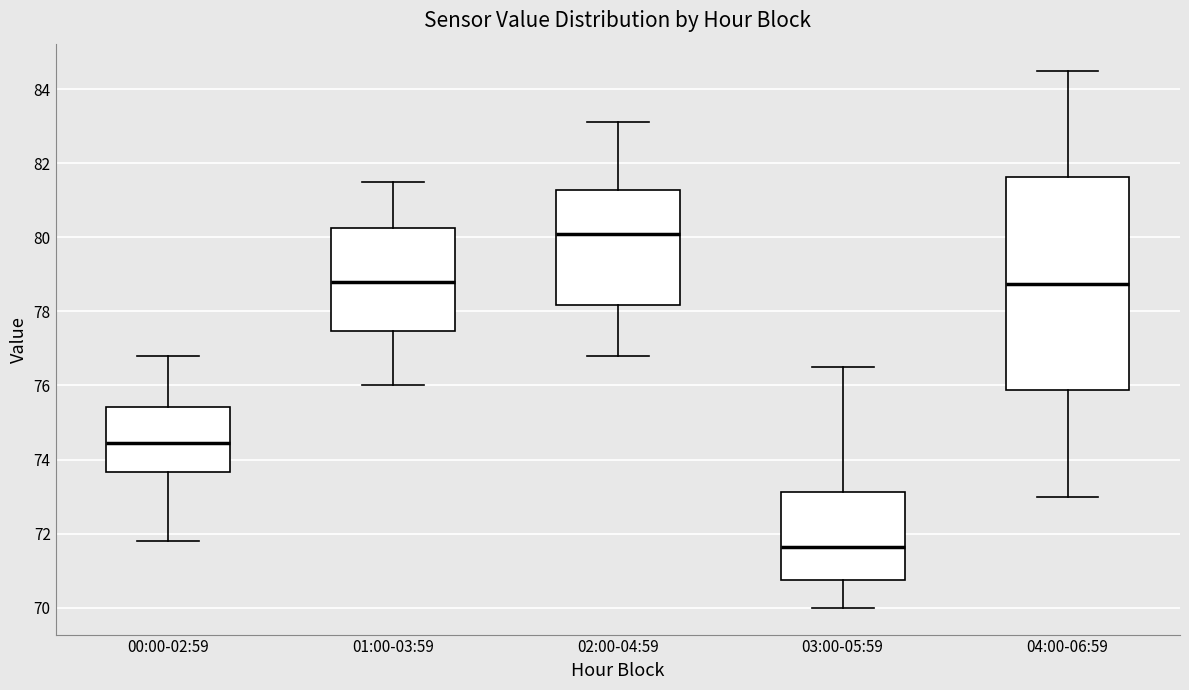

Which box's median line is the lowest?

03:00-05:59